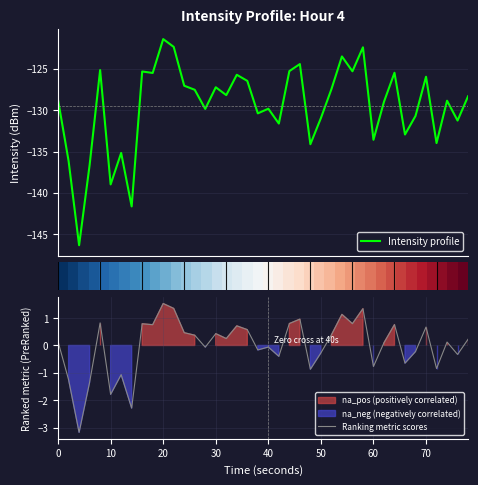

What is the highest value of the Intensity profile series?

-121.4